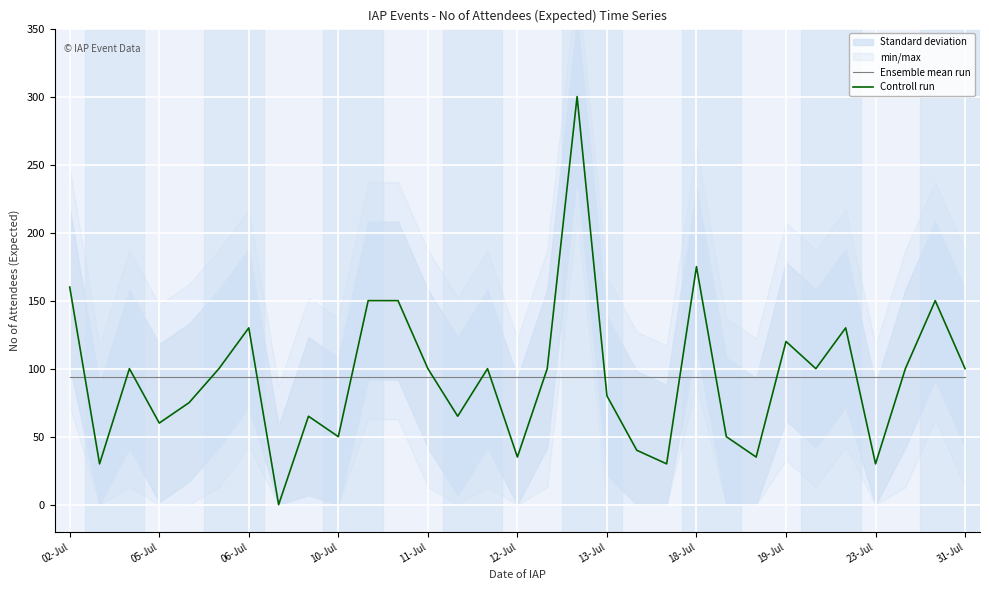

Rank the series by their maximum value, from highest to lowest.

Controll run, Ensemble mean run